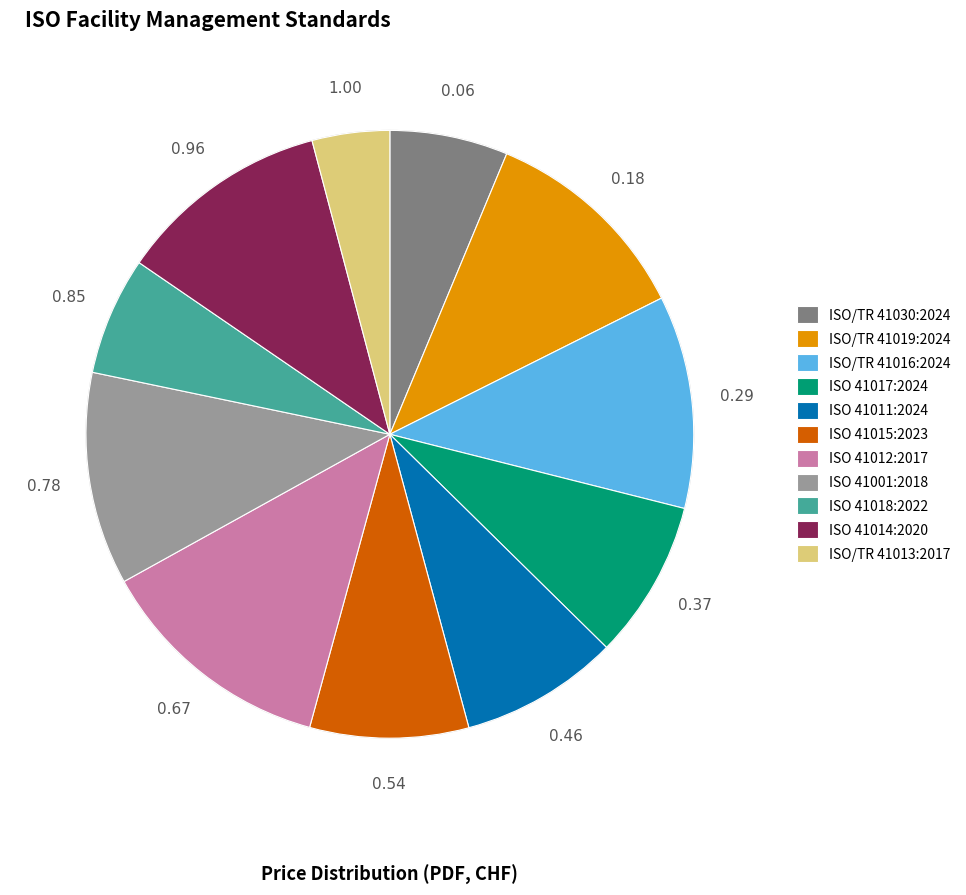

Is it true that ISO/TR 41019:2024 is 21% of the pie?

False